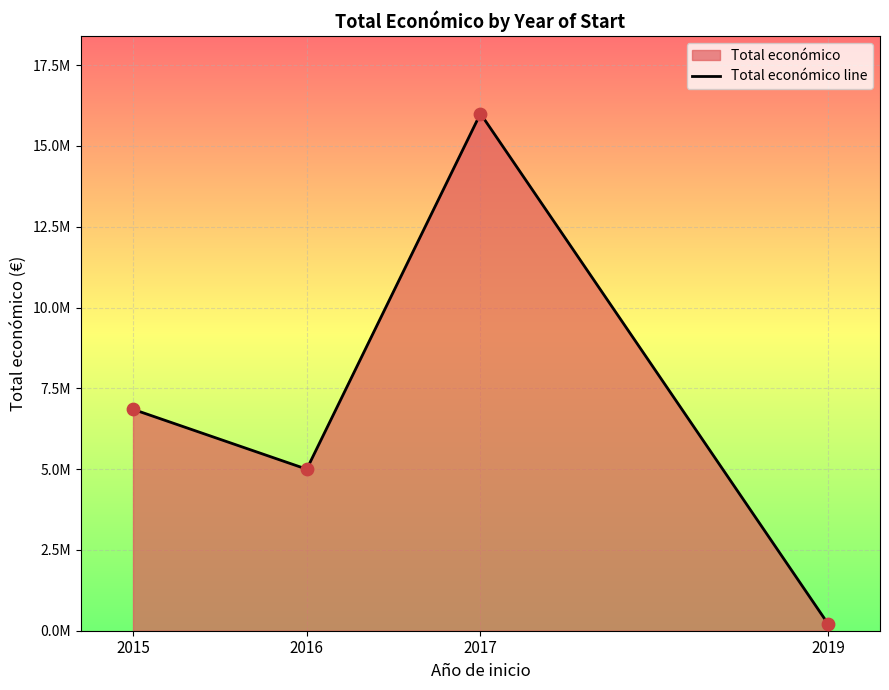

Approximately how many times larger is the value at 2017 compared to 2015?

2.3